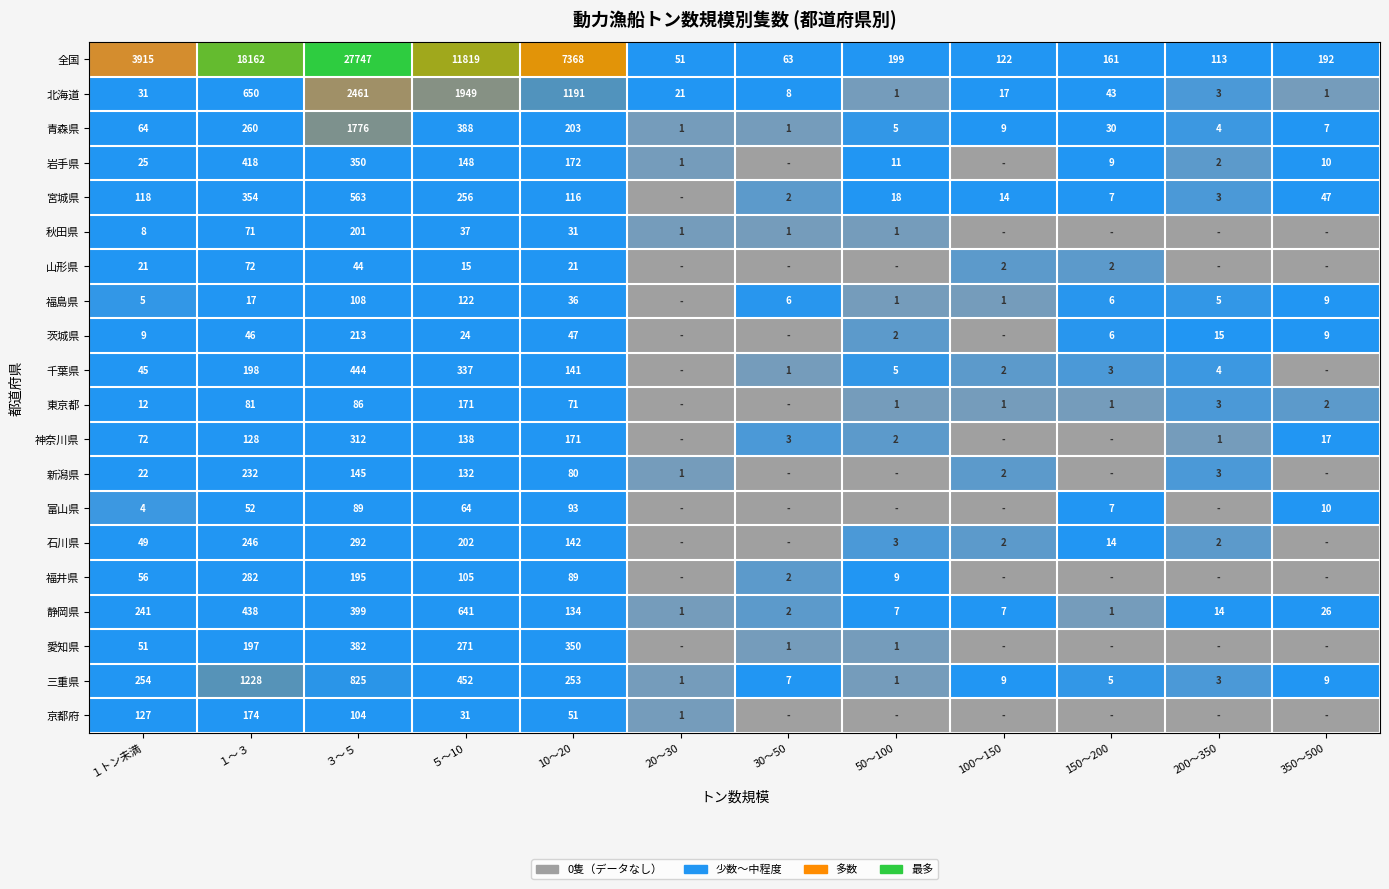

What is the sum of the 福井県 values at 10～20 and 50～100?

98